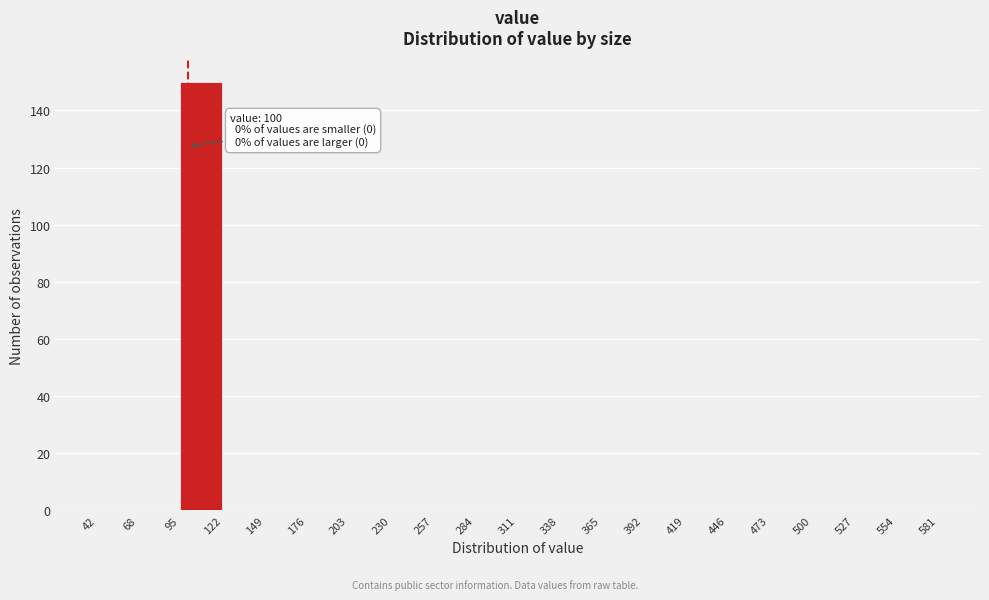

Over which range of the x-axis is the bar tallest?

95 to 122